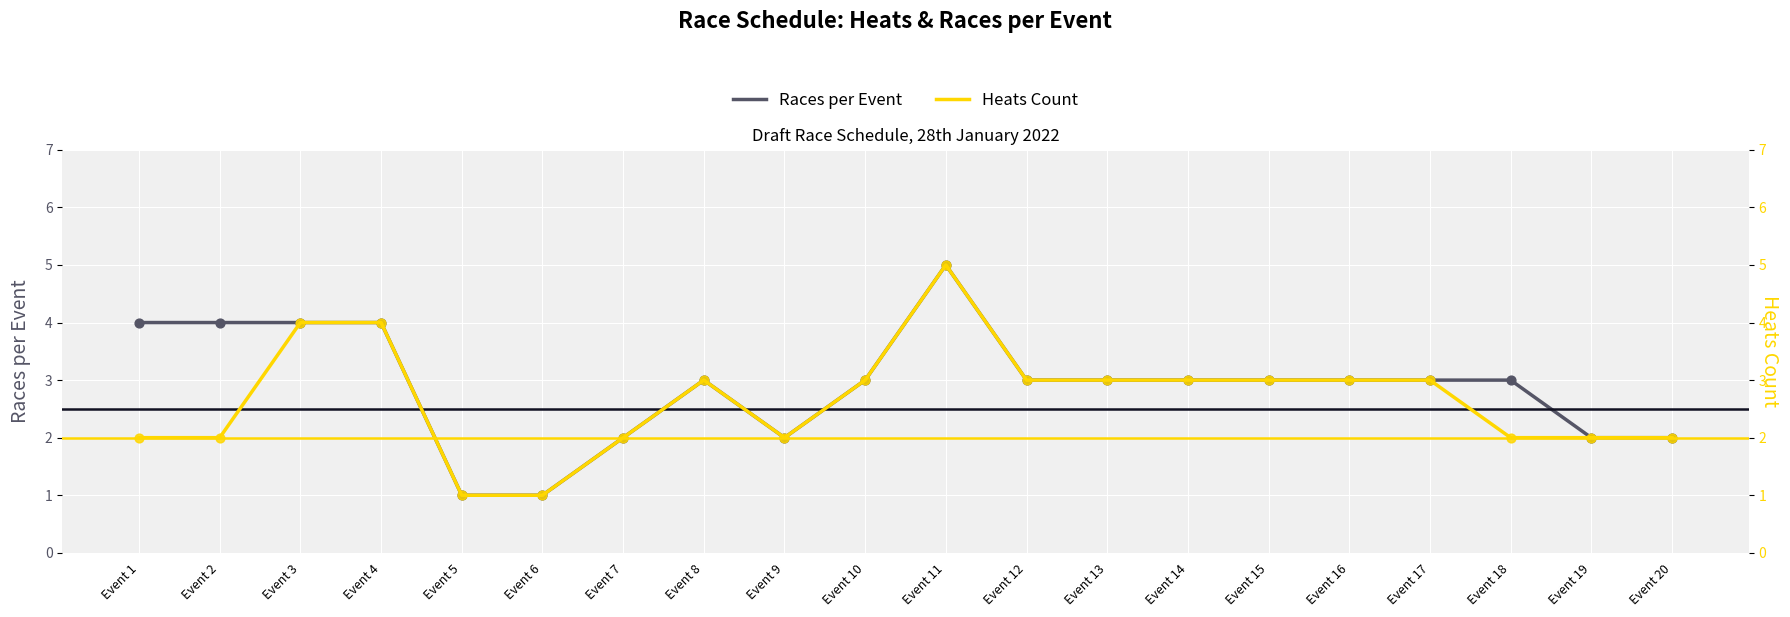

Which series contains the highest Y value?

Races per Event